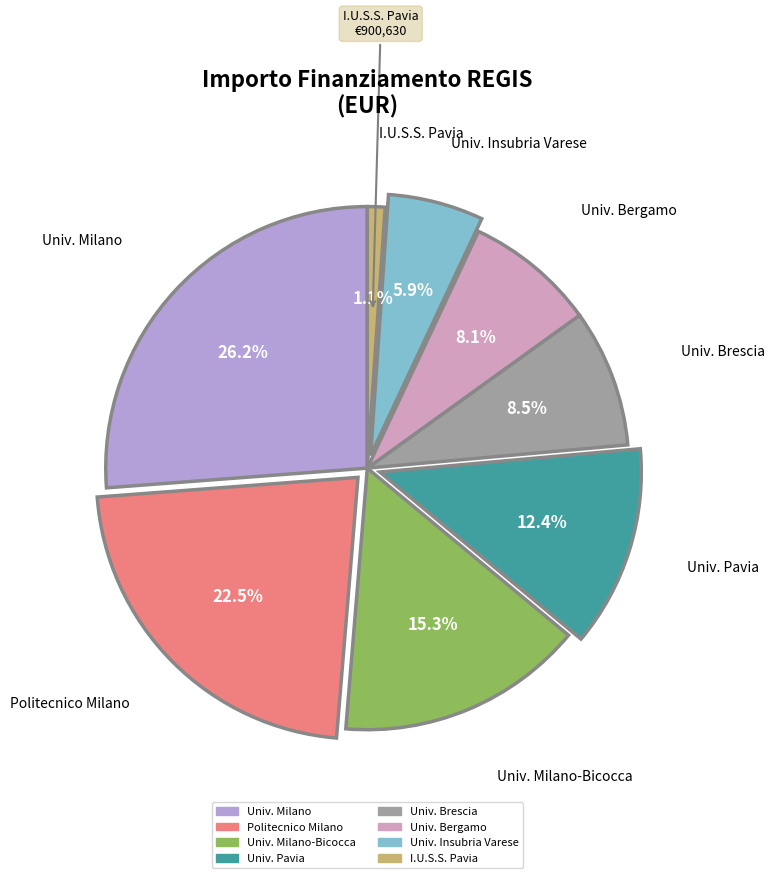

Does any single category account for the majority?

No